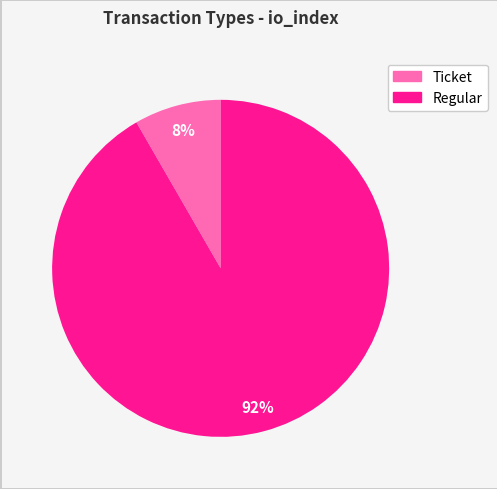

Is there any slice that represents more than half of the pie?

Yes